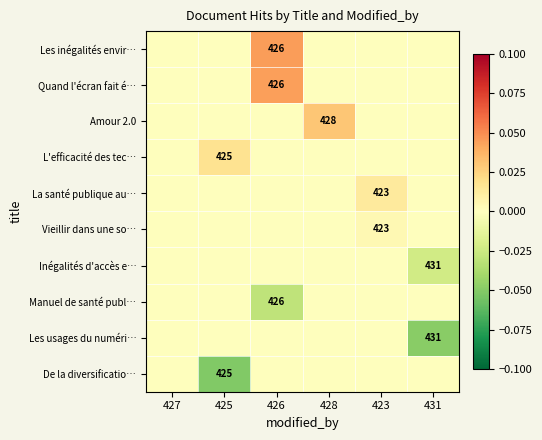

Which category has the lowest value across all series?

425